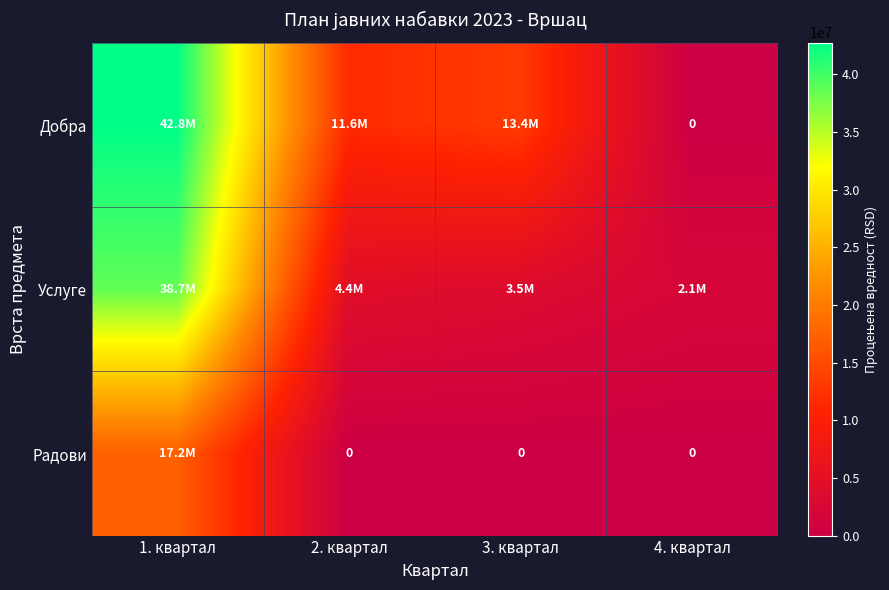

Count the number of categories in the chart.

4